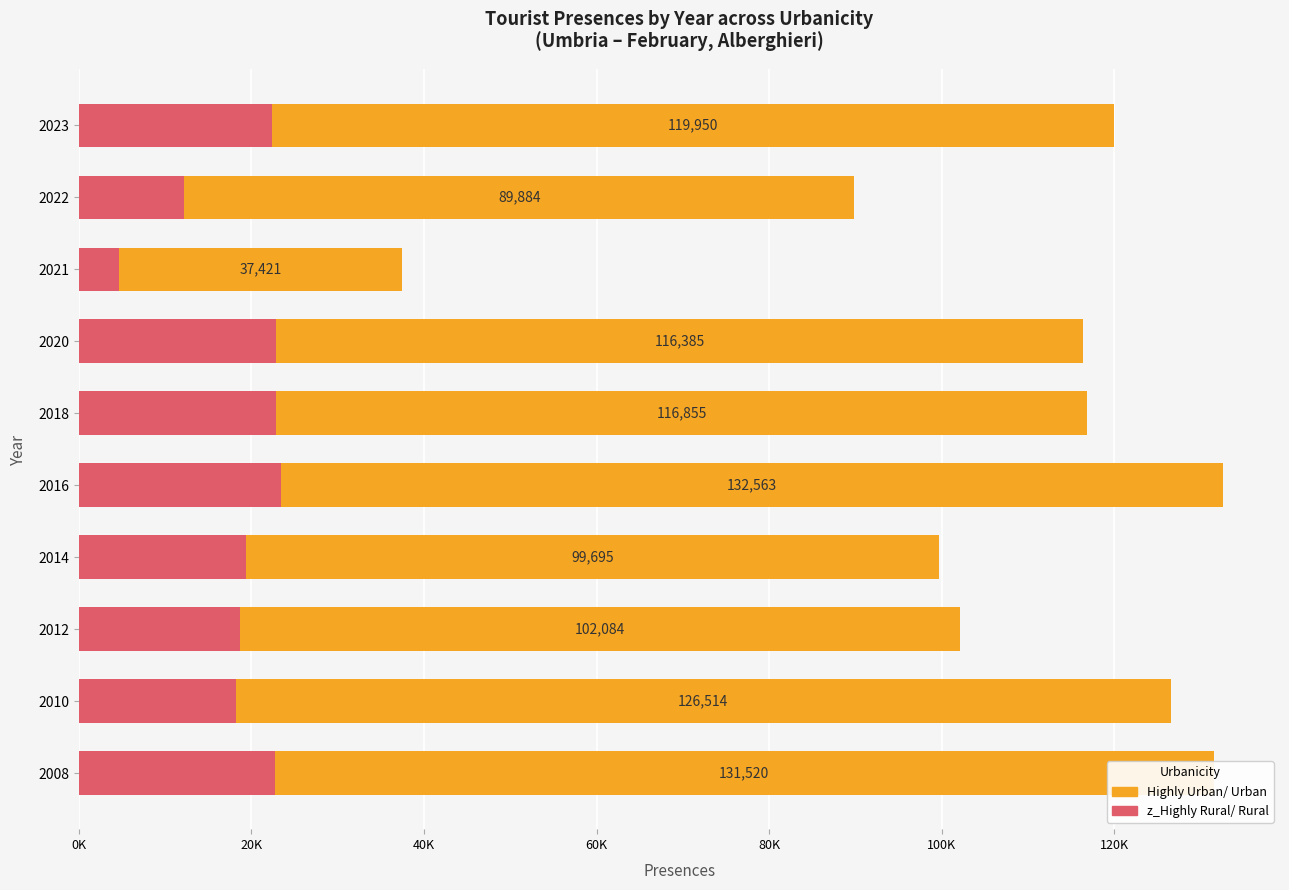

Which series has the largest total across all categories?

Highly Urban/ Urban